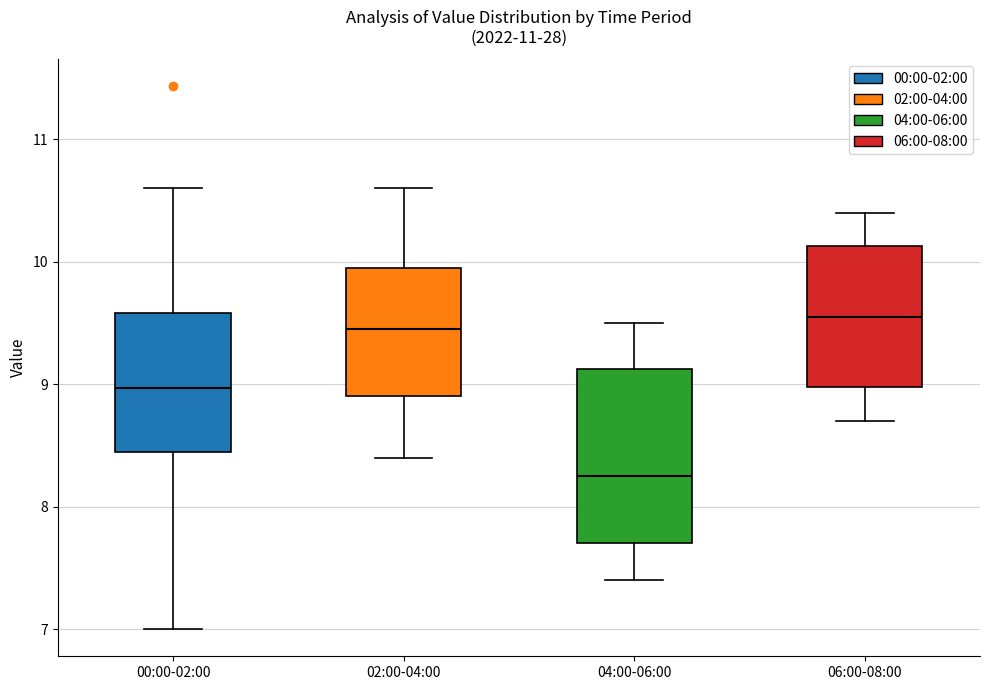

Reading left to right, transcribe this box plot: for each box, give where its median line is, the range the box spans, and where its two whiskers end, as read against the y-axis. The values are not printed on the chart, so give them approximately, as read against the axis.

00:00-02:00: median 9.0, box 8.4 to 9.6, whiskers 7.0 to 10.6
02:00-04:00: median 9.5, box 8.9 to 10.0, whiskers 8.4 to 10.6
04:00-06:00: median 8.3, box 7.7 to 9.1, whiskers 7.4 to 9.5
06:00-08:00: median 9.6, box 9.0 to 10.1, whiskers 8.7 to 10.4